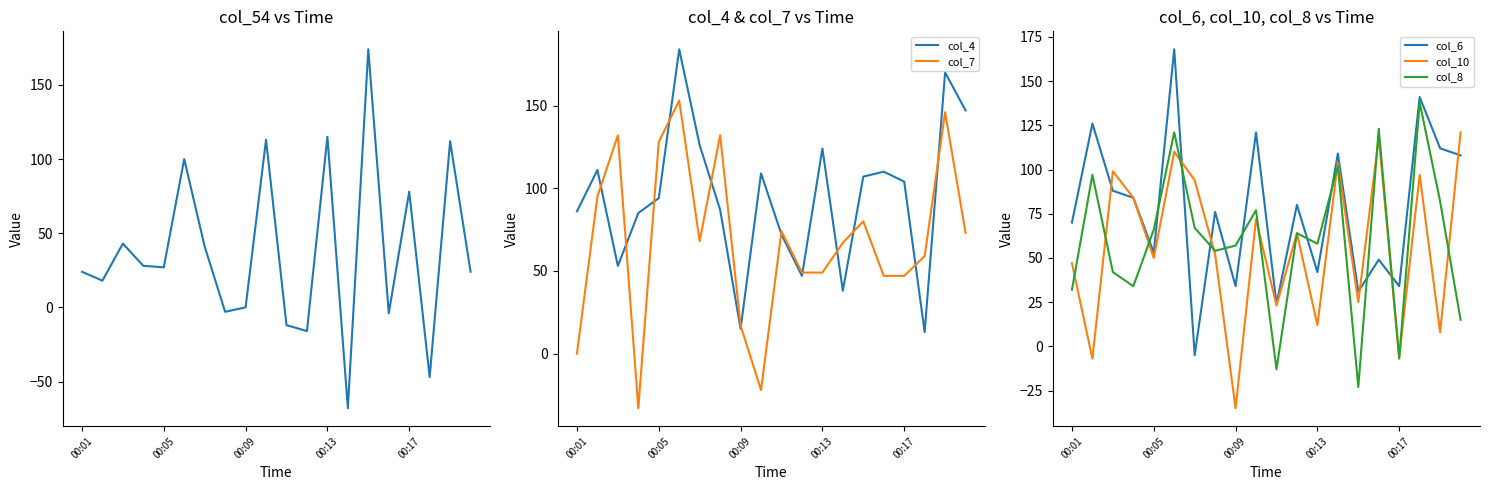

What is the sum of the col_7 values at 9 and 7?

110